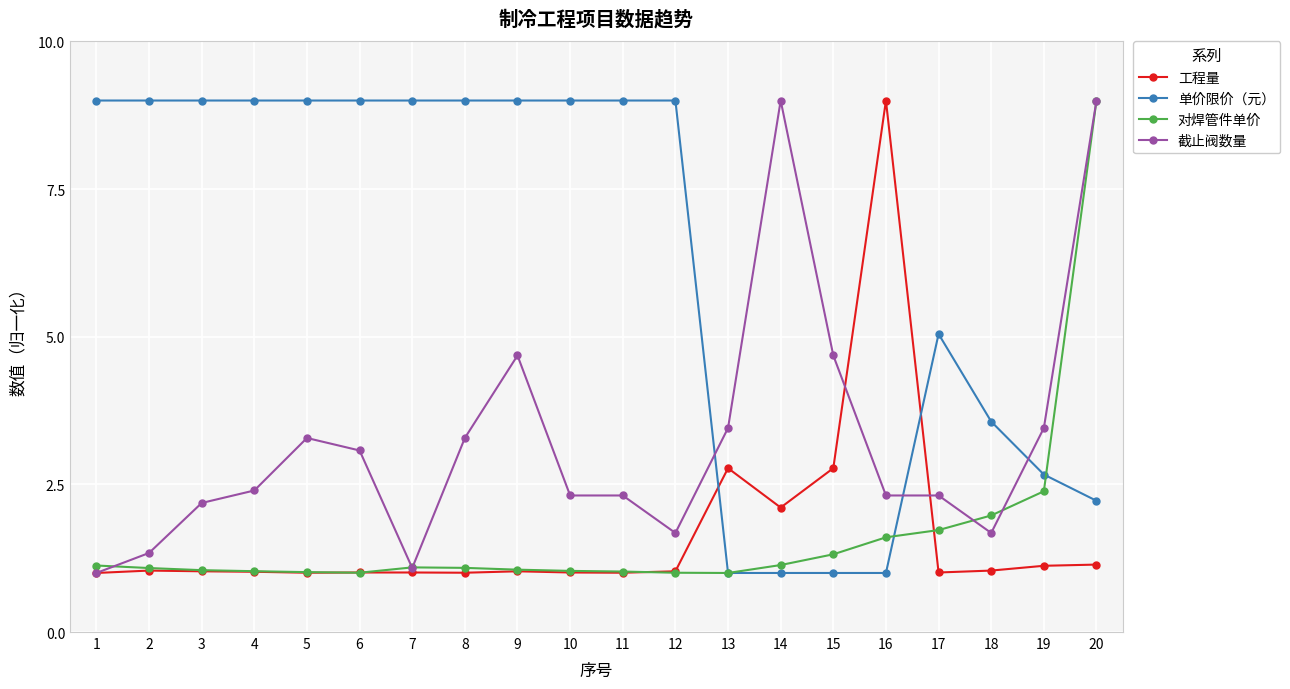

Where do 对焊管件单价 and 截止阀数量 first cross each other?

1 and 2